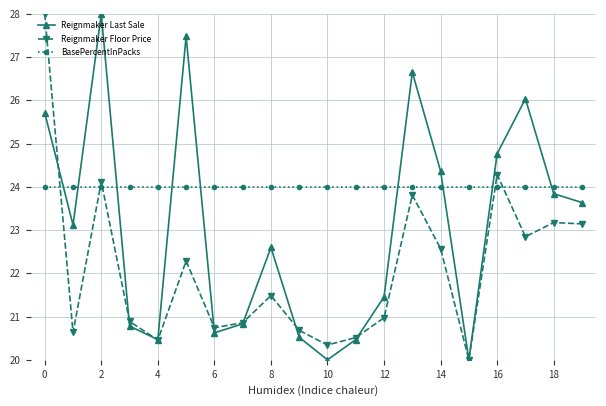

After their last crossing, which series has the higher values: Reignmaker Floor Price or BasePercentInPacks?

BasePercentInPacks